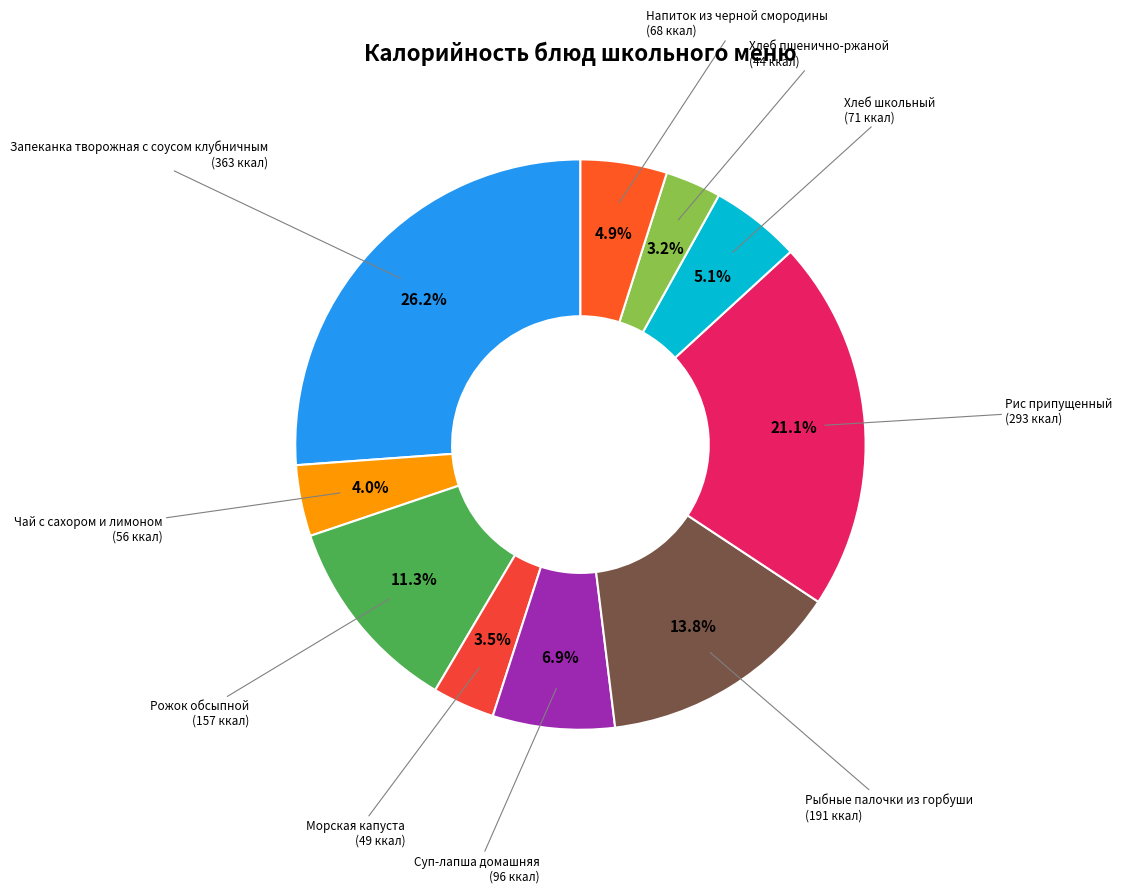

How many slices are in this pie chart?

10